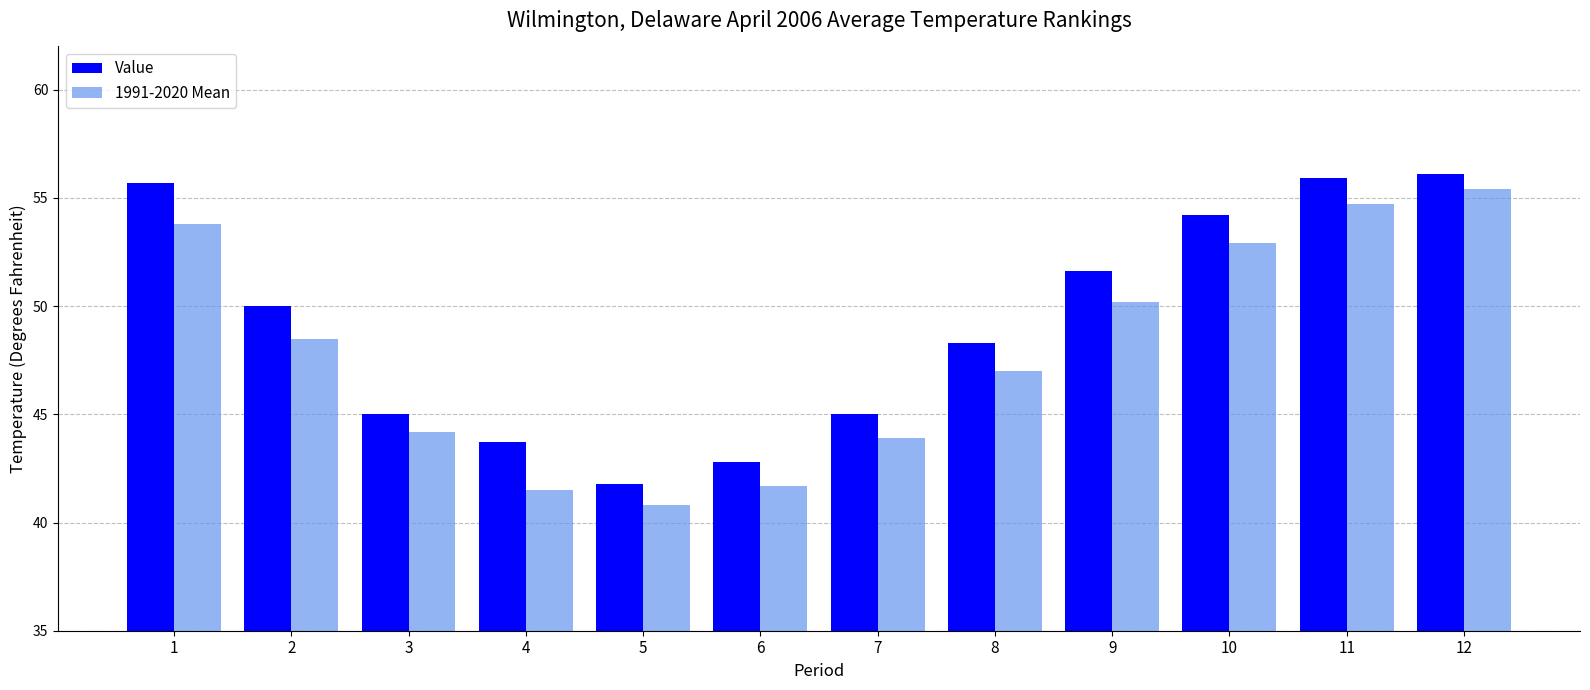

What is the maximum value for Value?

56.1